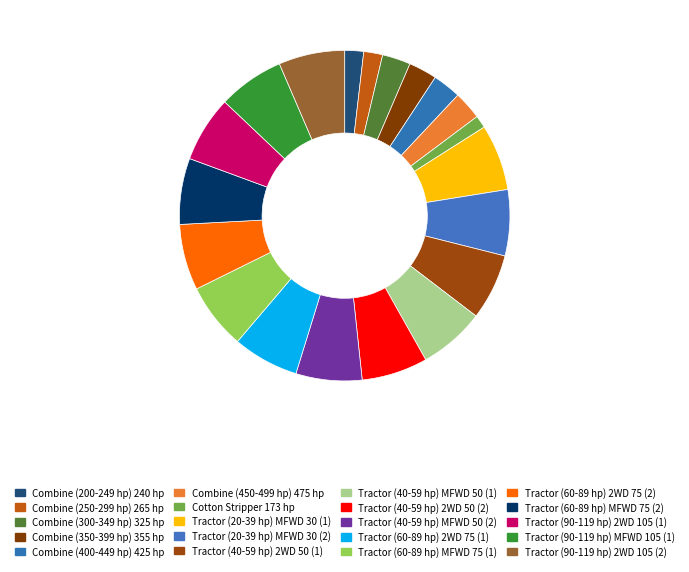

Which slice is the smallest?

Cotton Stripper 173 hp